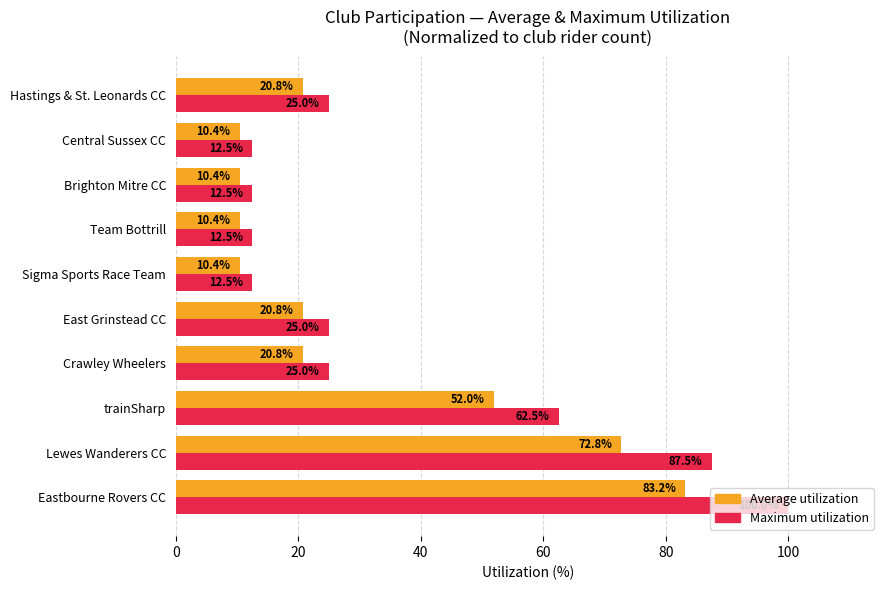

Is it true that Maximum utilization equals 138.0 at Lewes Wanderers CC?

False